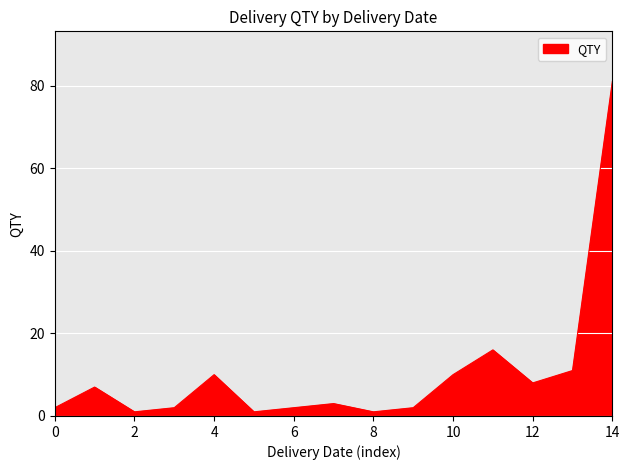

What is the difference between the maximum and minimum values?

80